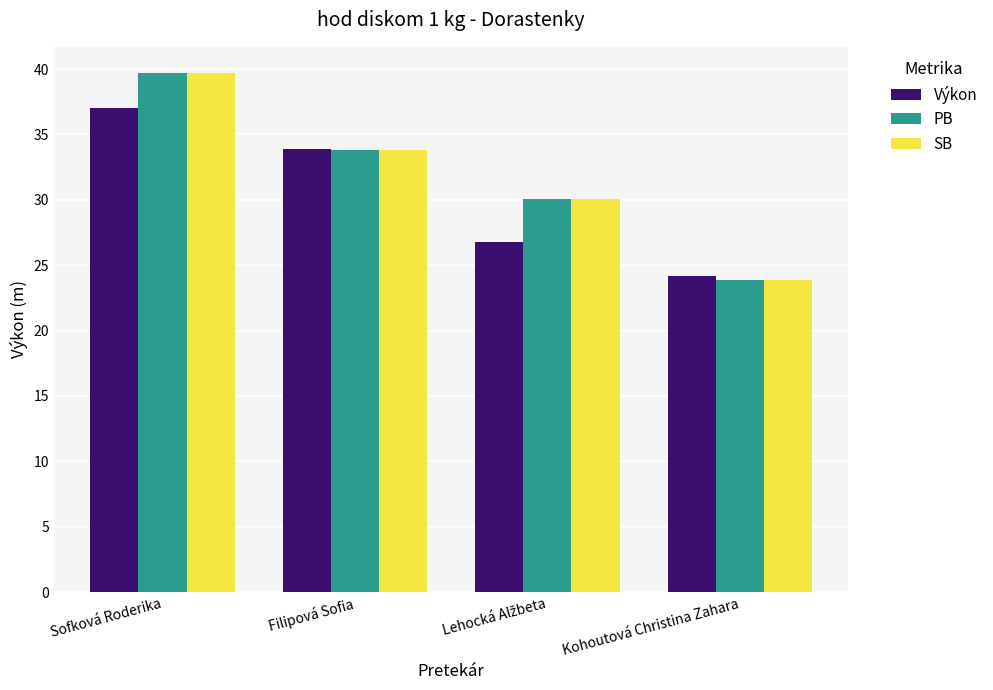

What is the sum of all SB values?

127.4